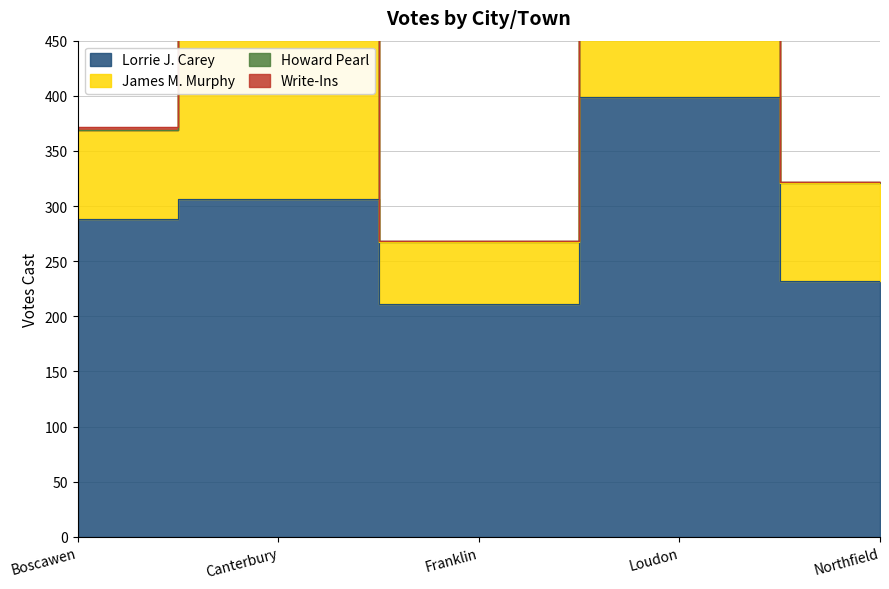

What is the difference between the maximum and second lowest values in the Write-Ins series?

3